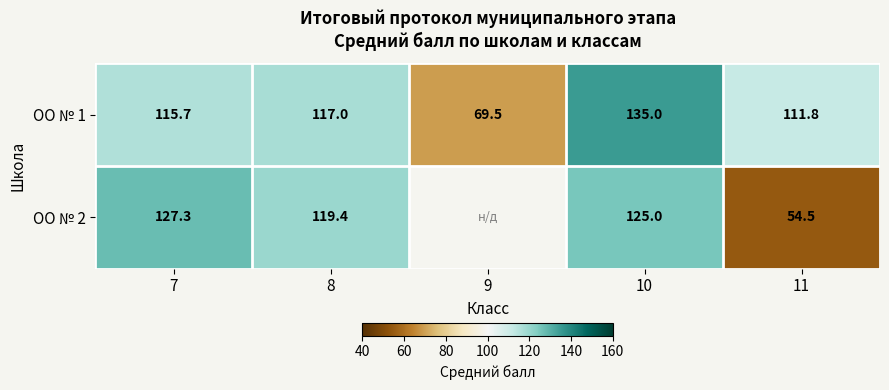

The ОО № 2 series shows 82.9 at 11. True or false?

False